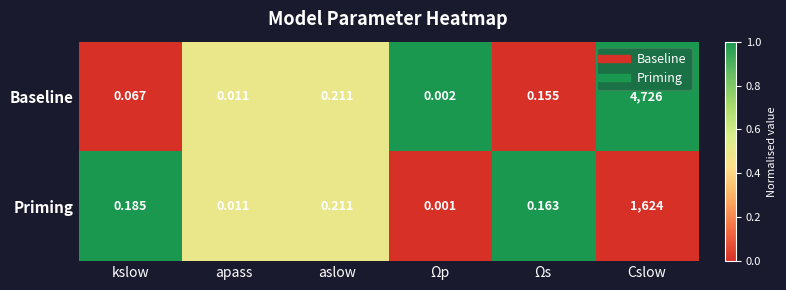

Where is Priming nearest to the value 812?

aslow